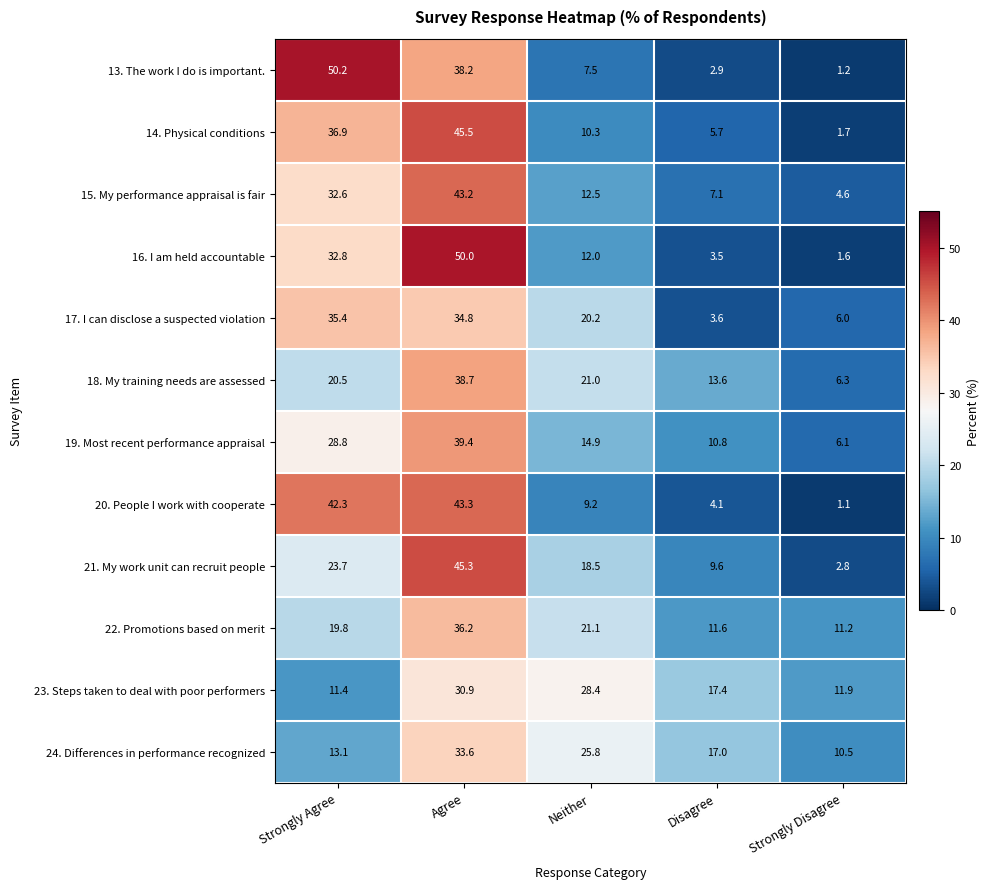

What is the spread (max minus min) of values at Disagree?

14.5